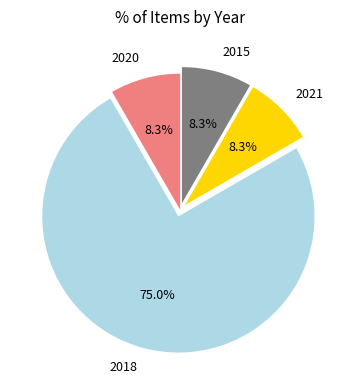

How many segments does this pie chart have?

4